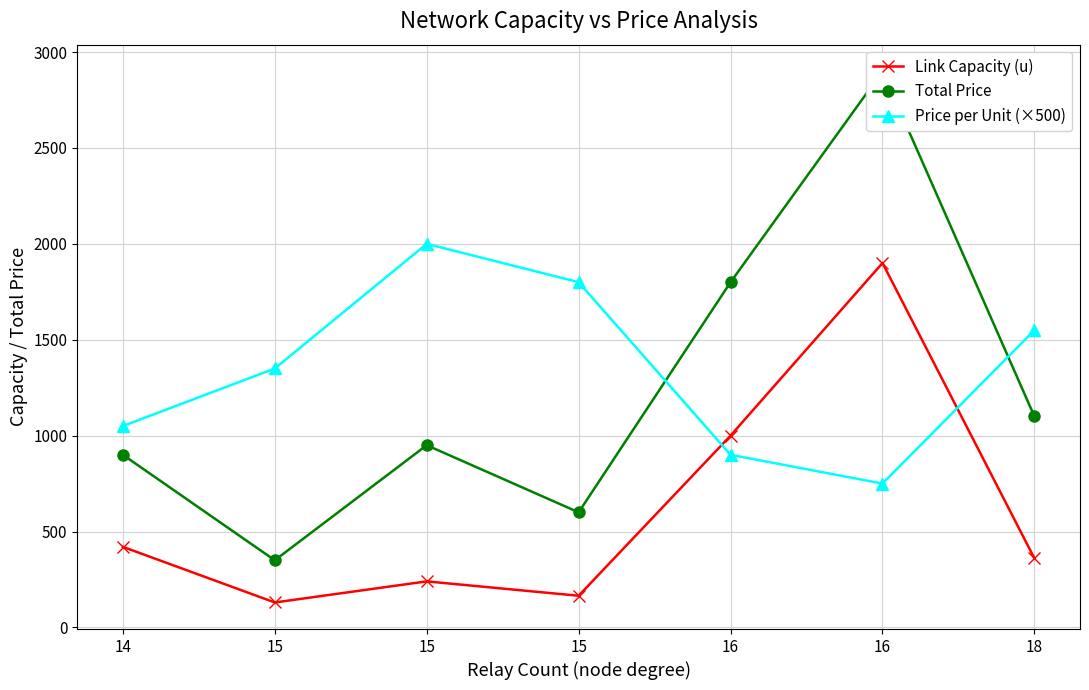

List the series in order of their overall mean, highest first.

Price per Unit (×500), Total Price, Link Capacity (u)